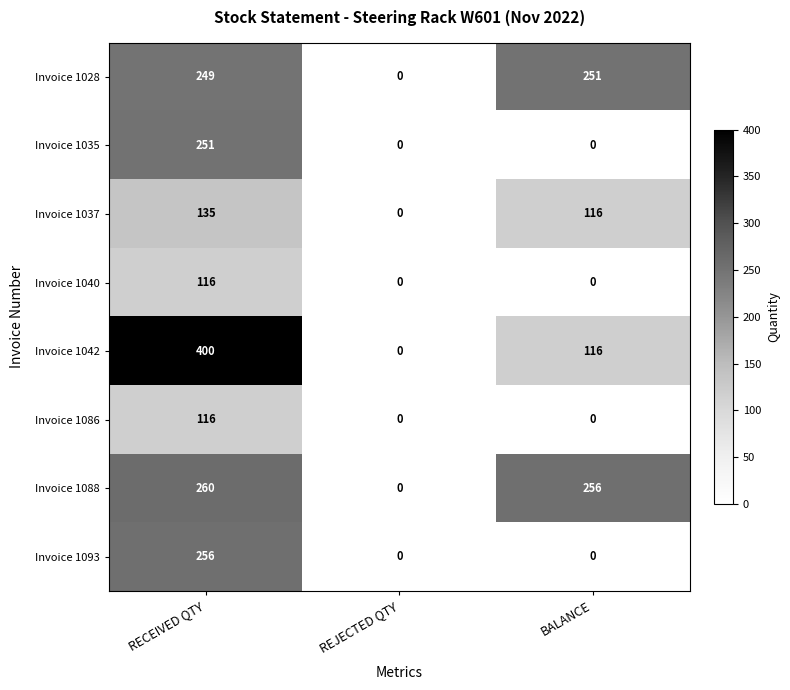

How many Invoice 1035 values are between 0 and 251?

3